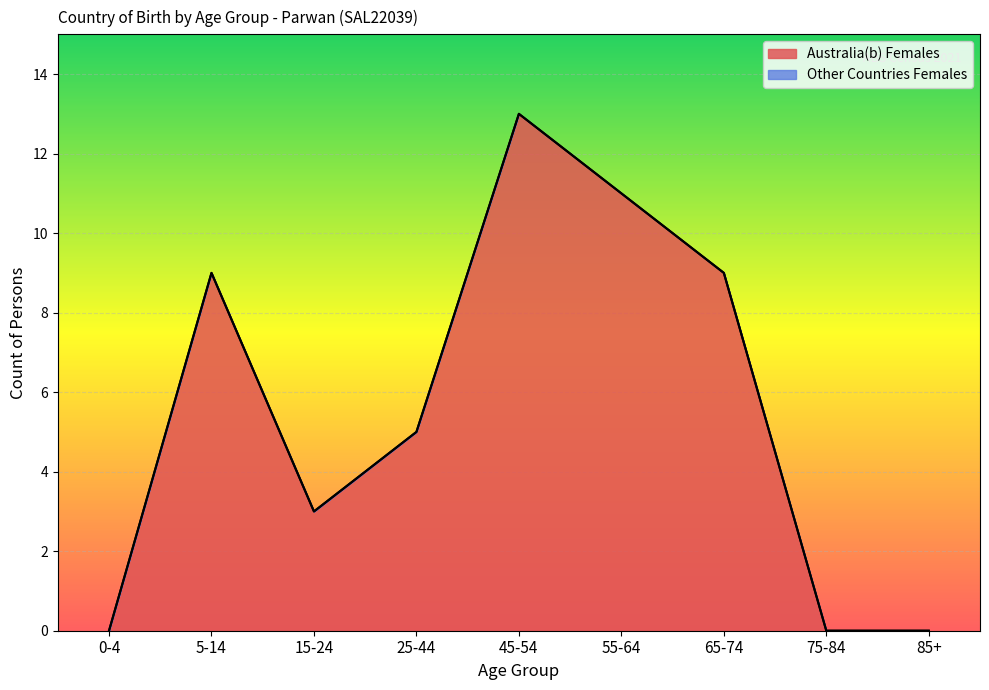

How many data points in Australia(b) are less than 5?

4